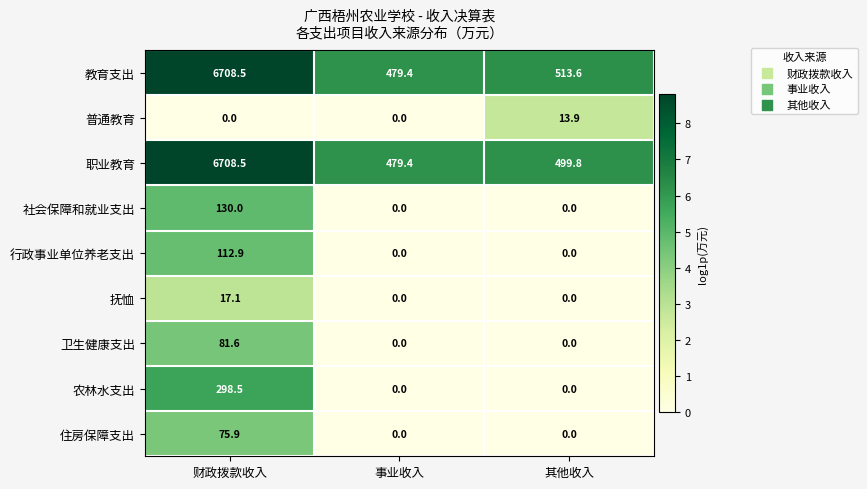

What is the difference between the highest and lowest values at 事业收入?

479.4